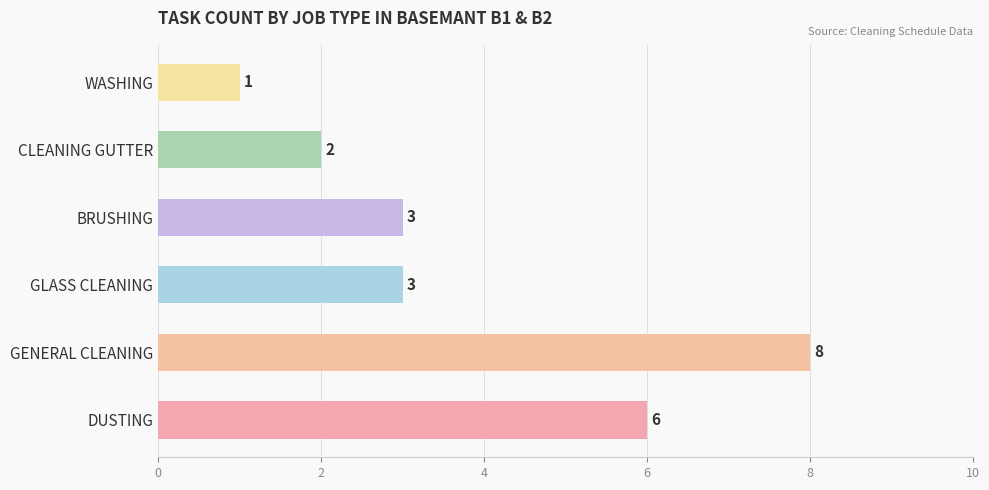

How many bars are there in total?

6